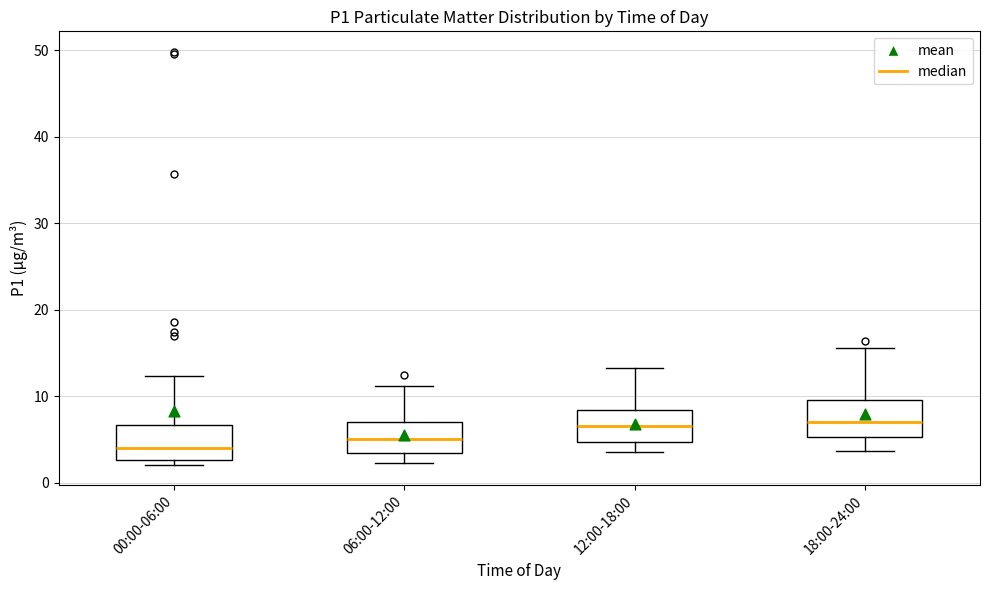

Reading left to right, transcribe this box plot: for each box, give where its median line is, the range the box spans, and where its two whiskers end, as read against the y-axis. The values are not printed on the chart, so give them approximately, as read against the axis.

00:00-06:00: median 4, box 3 to 7, whiskers 2 to 12
06:00-12:00: median 5, box 3 to 7, whiskers 2 to 11
12:00-18:00: median 7, box 5 to 8, whiskers 4 to 13
18:00-24:00: median 7, box 5 to 10, whiskers 4 to 16